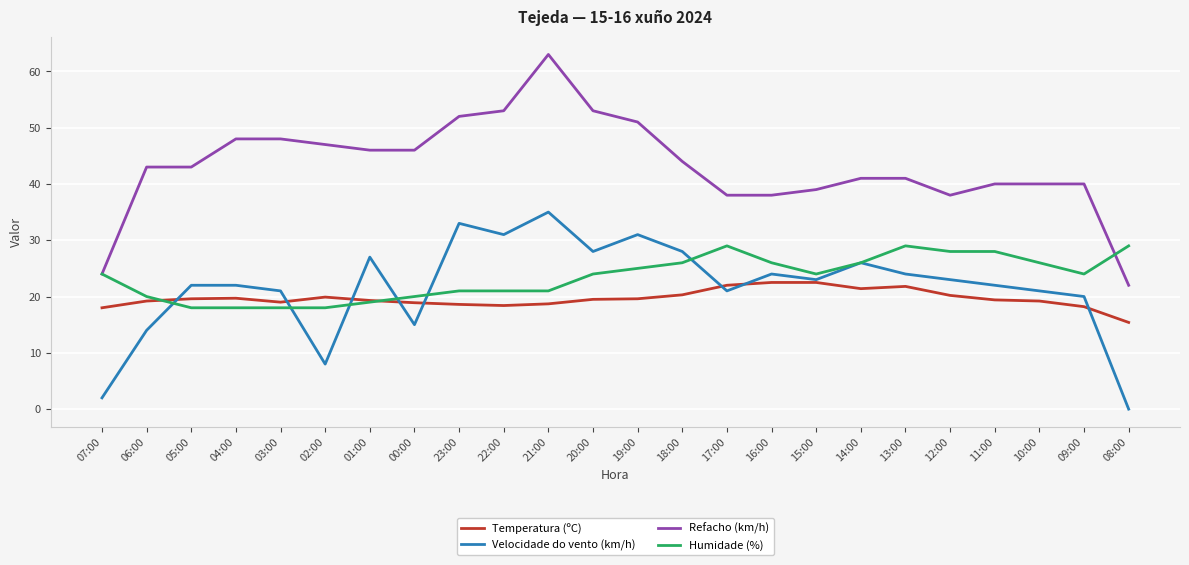

What is the spread (max minus min) of values at 01:00?

27.0